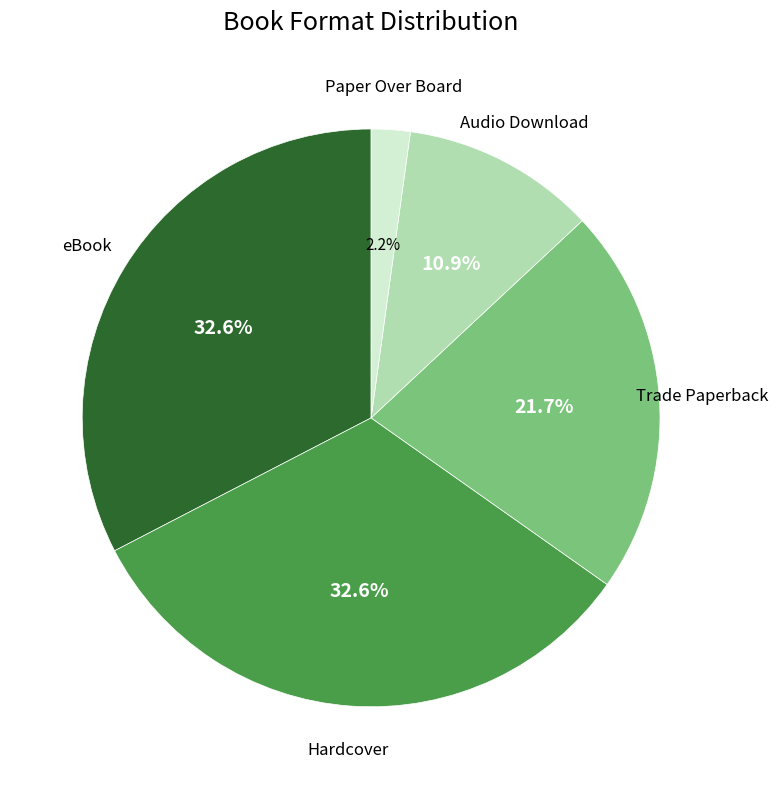

What is the total percentage of Audio Download and eBook?

43.5%